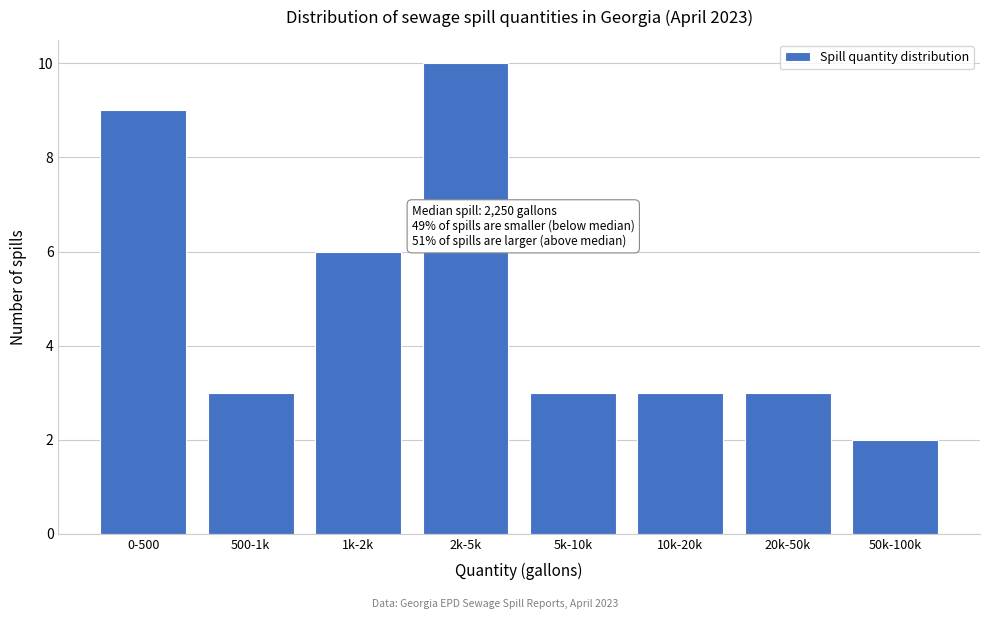

Reading right to left, what are all the values shown in this chart?

50k-100k=2	20k-50k=3	10k-20k=3	5k-10k=3	2k-5k=10	1k-2k=6	500-1k=3	0-500=9